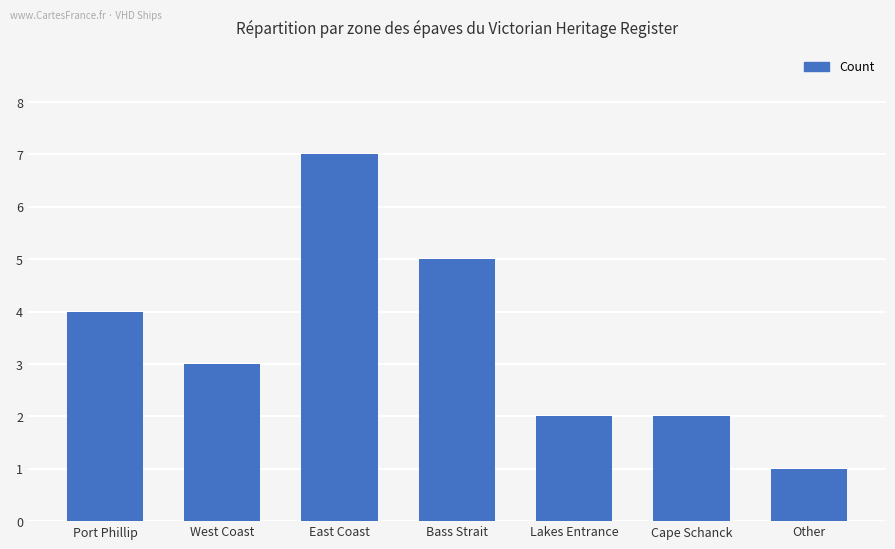

What is the ratio of the value at Cape Schanck to the value at Port Phillip?

0.5